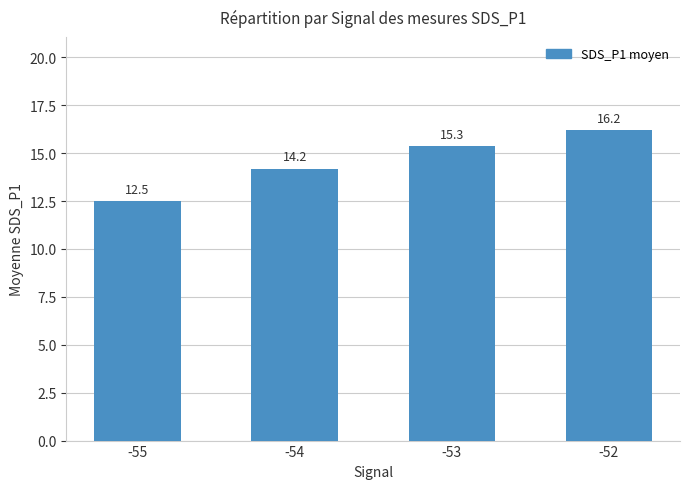

Does the chart contain any negative values?

No